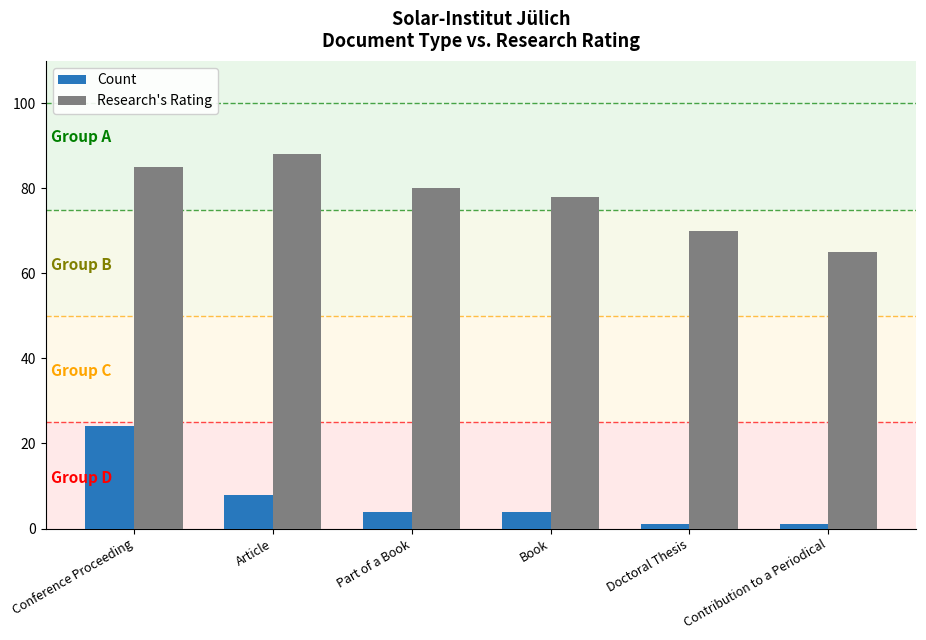

At which category is the sum across all series the highest?

Conference Proceeding